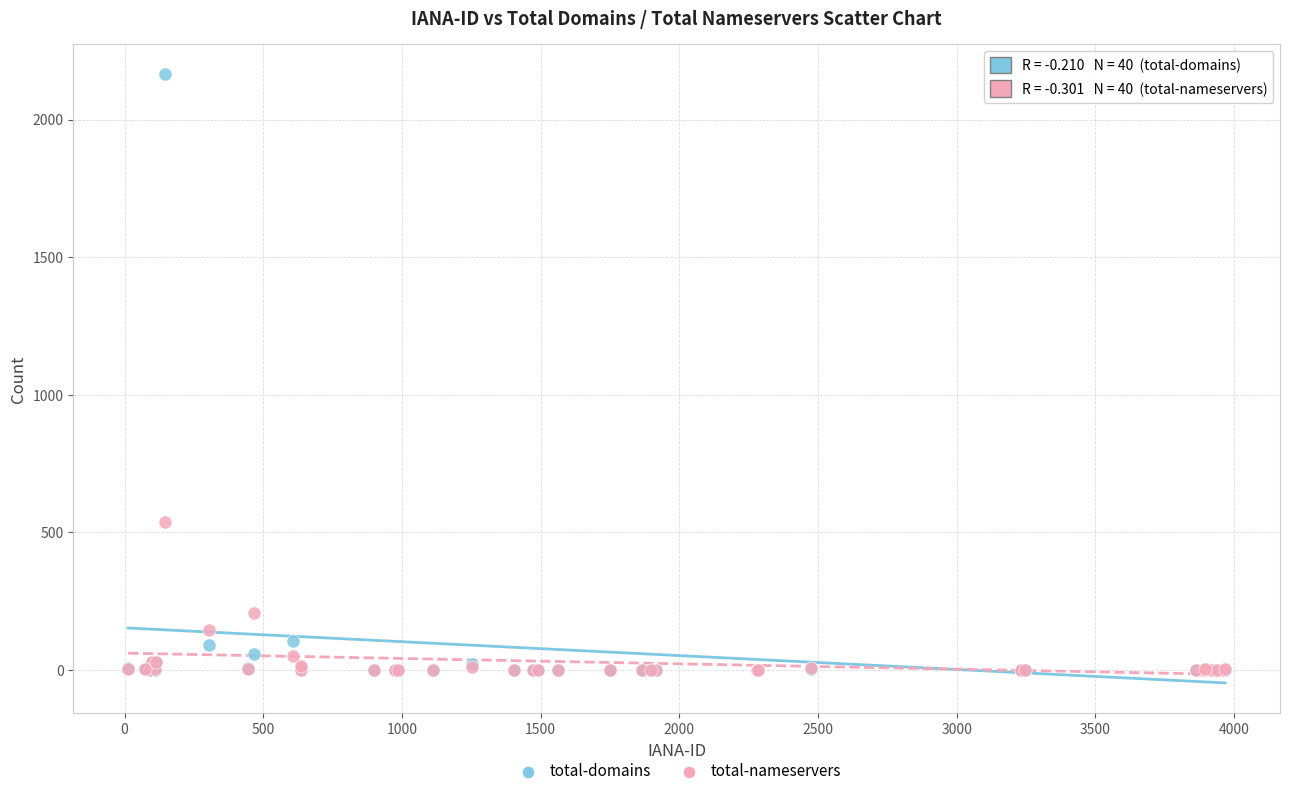

In the total-nameservers series, what Y value is closest to 269?

205